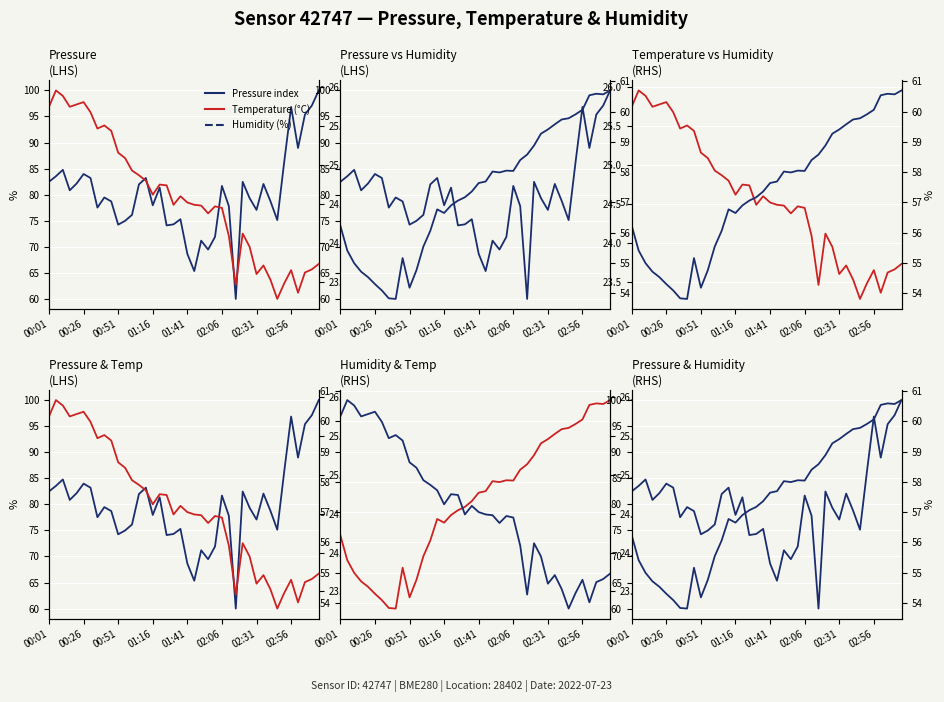

Is the value of Temperature °C (RHS) at 13 greater than the value of Pressure index (LHS) at 18?

No